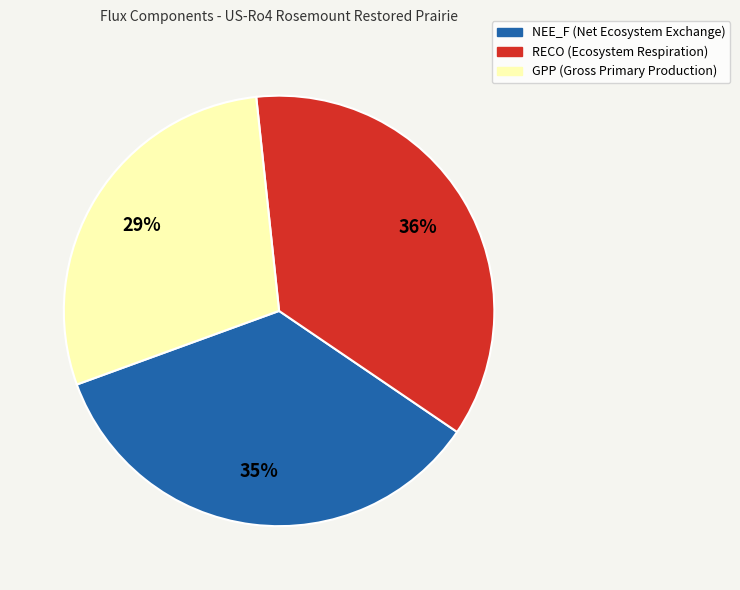

Count the number of slices in the pie.

3